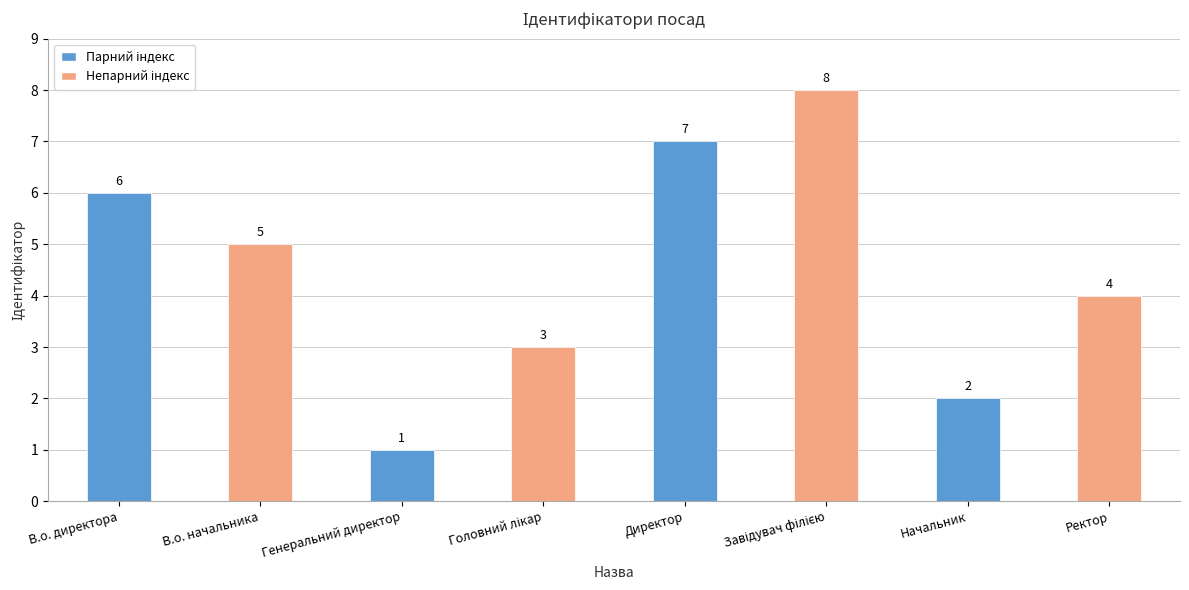

What is the sum of all values?

36